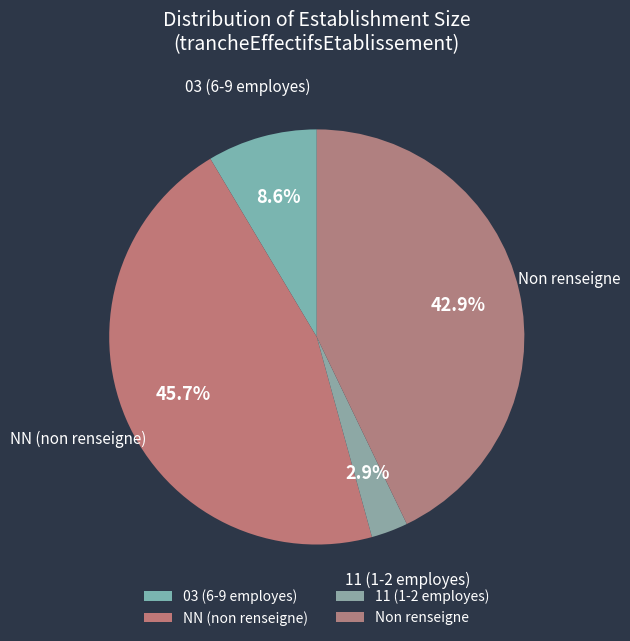

Between Non renseigne and 03 (6-9 employes), which is larger?

Non renseigne